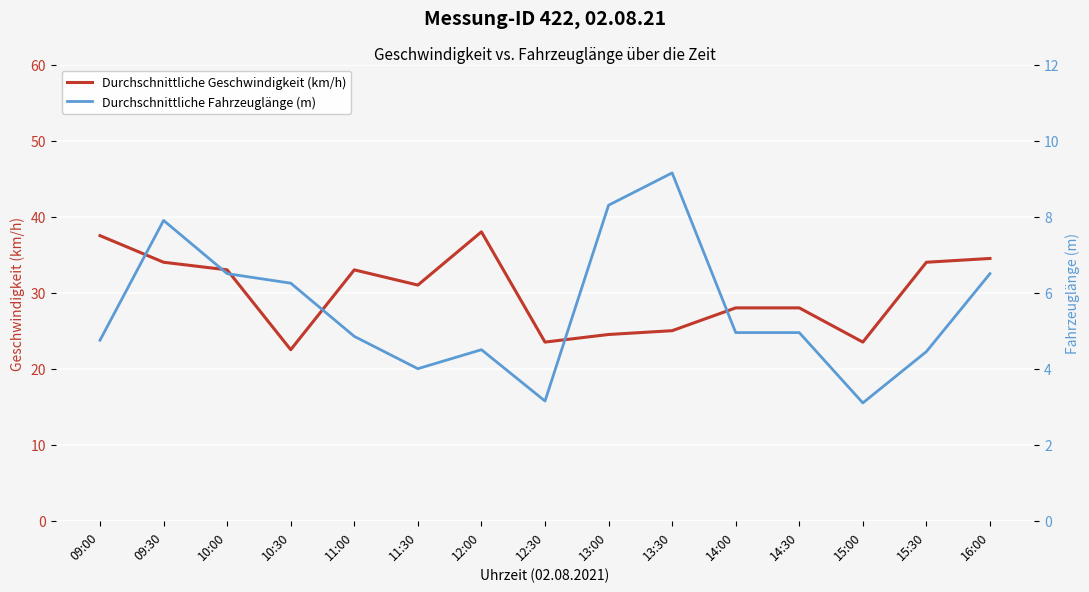

What is the lowest value of the Durchschnittliche Geschwindigkeit (km/h) series?

22.5